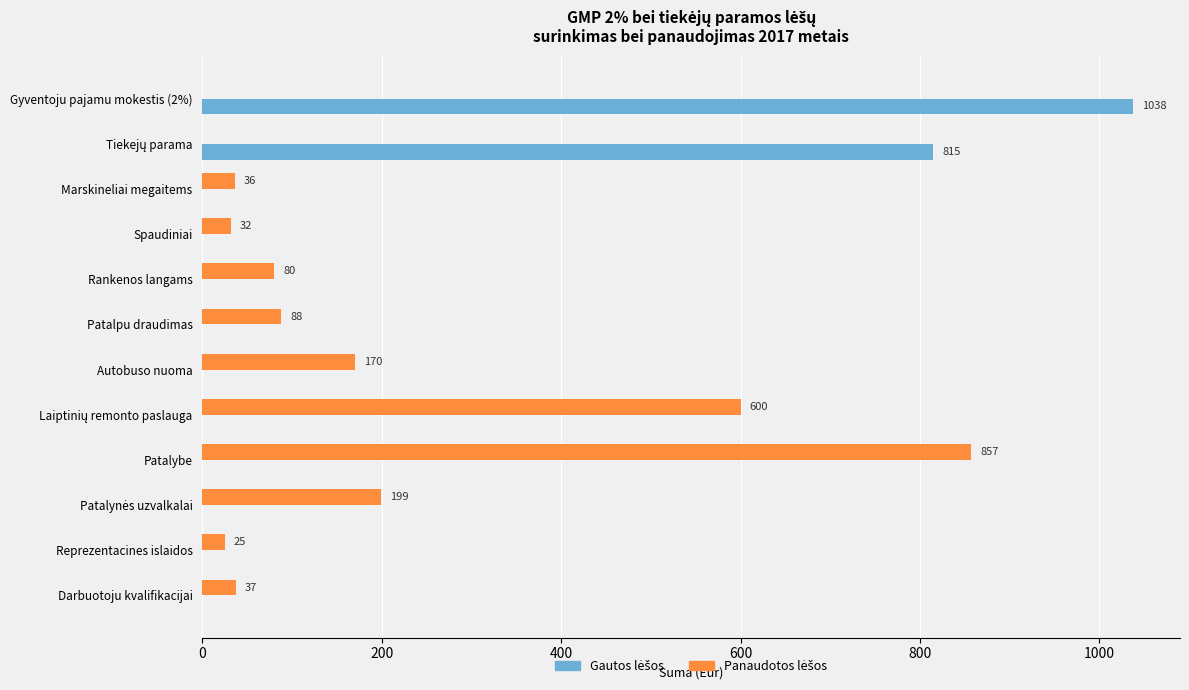

Which label corresponds to the largest value in the chart?

Gyventoju pajamu mokestis (2%)